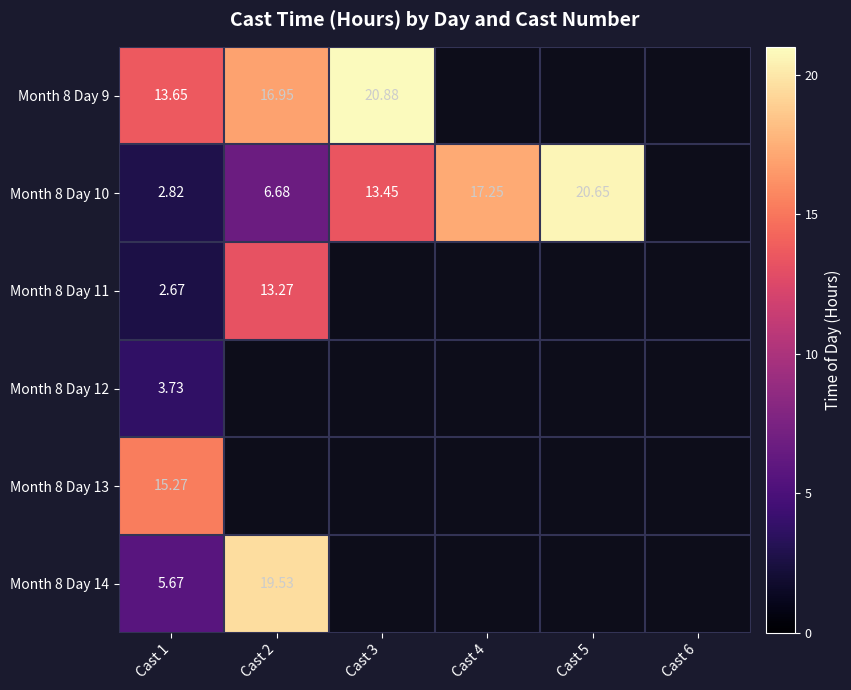

Which series changed the most between Cast 1 and Cast 4?

Month 8 Day 10